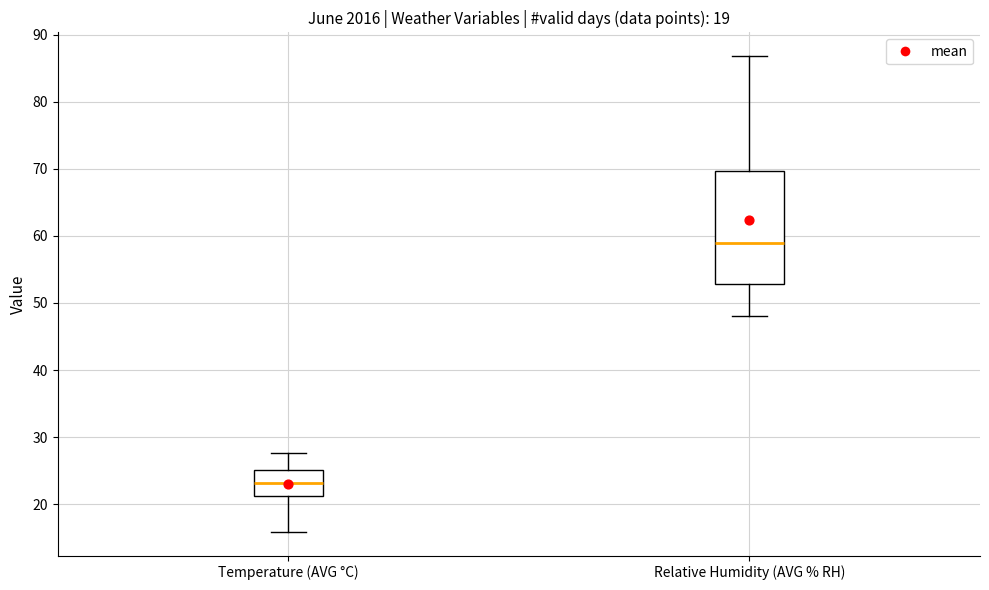

Reading left to right, read every box against the y-axis: the position of its median line, the range the box covers, and the ends of its whiskers. The values are not printed on the chart, so give them approximately, as read against the axis.

Temperature (AVG °C): median 23, box 21 to 25, whiskers 16 to 28
Relative Humidity (AVG % RH): median 59, box 53 to 70, whiskers 48 to 87